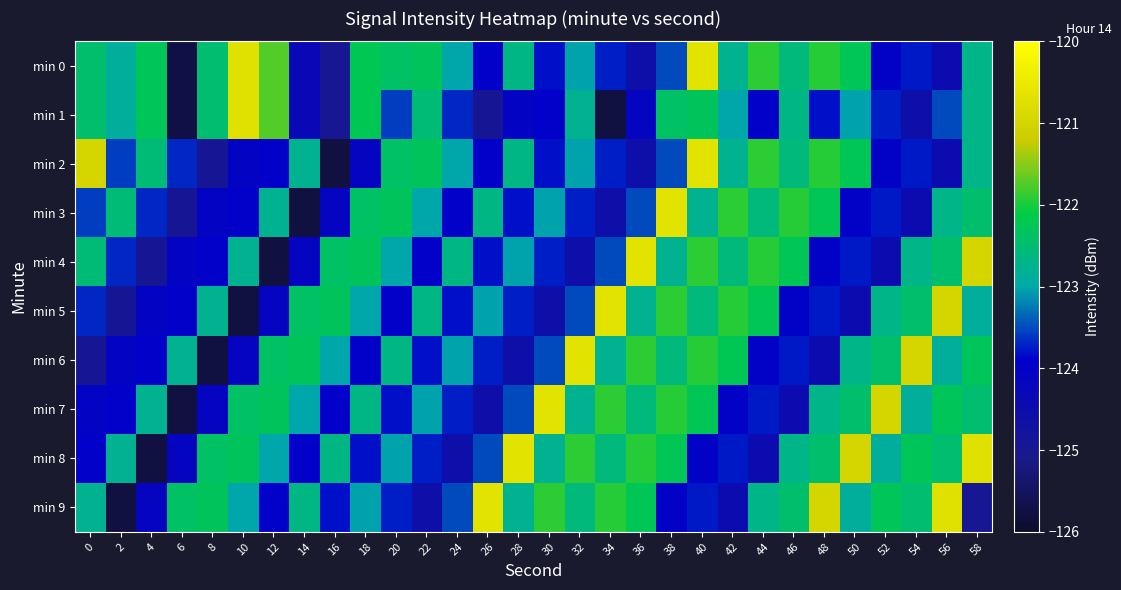

What is the spread (max minus min) of values at 32?

3.9